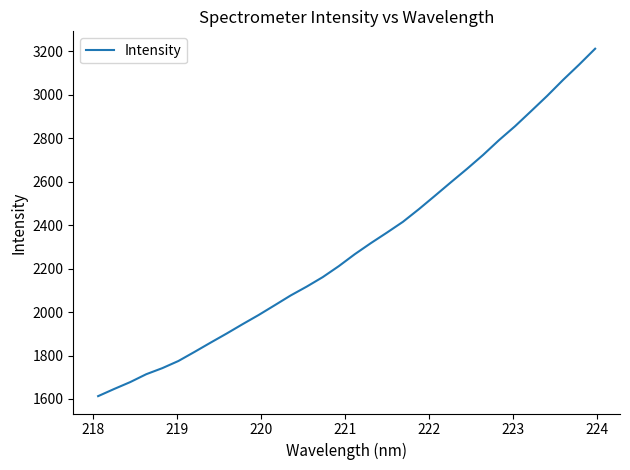

What is the difference between the maximum and second lowest values?

1565.2